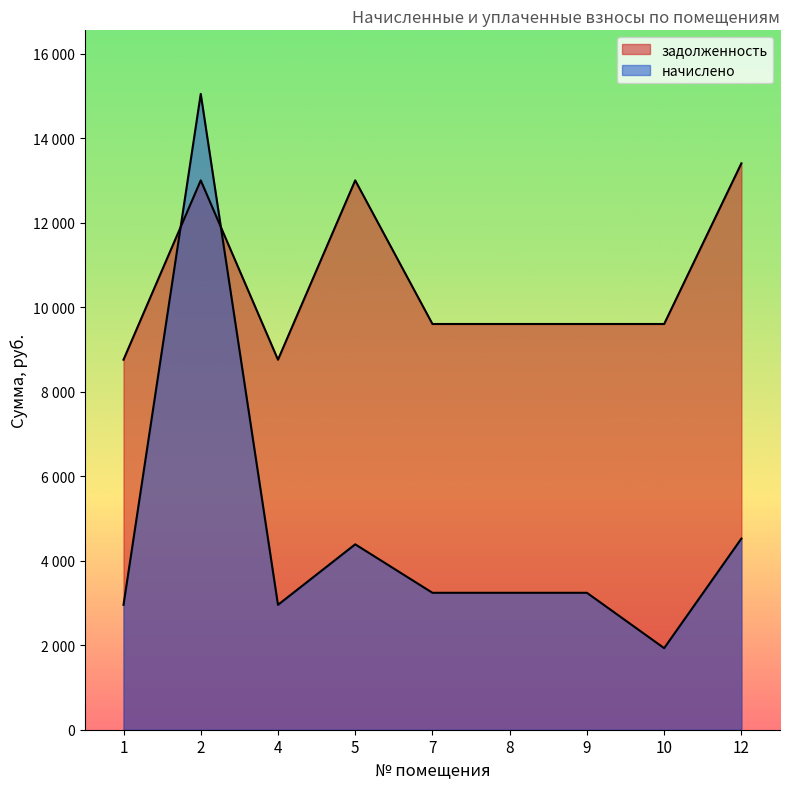

Where do задолженность and начислено first cross each other?

1 and 2